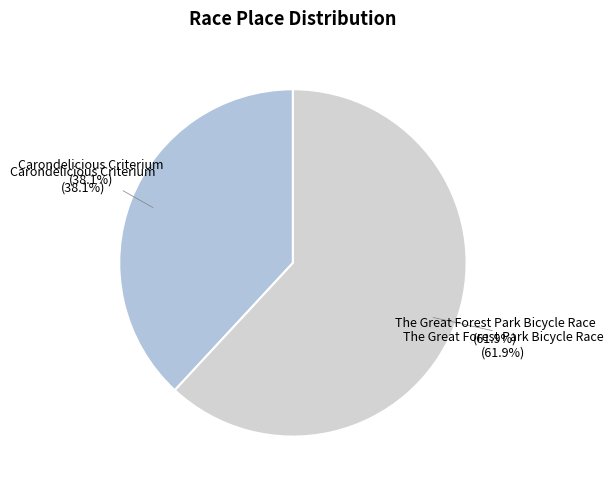

Is there a majority slice in this chart?

Yes